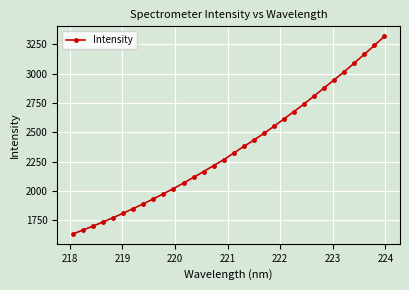

How many data points are above 2323?

16